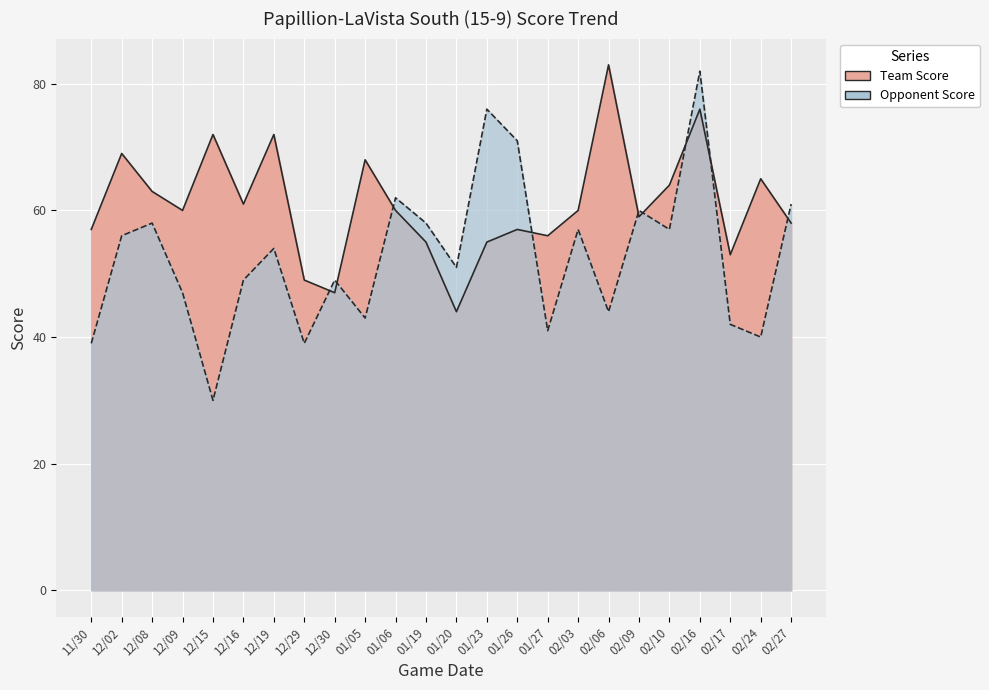

At which label does Team Score first exceed 60?

12/02